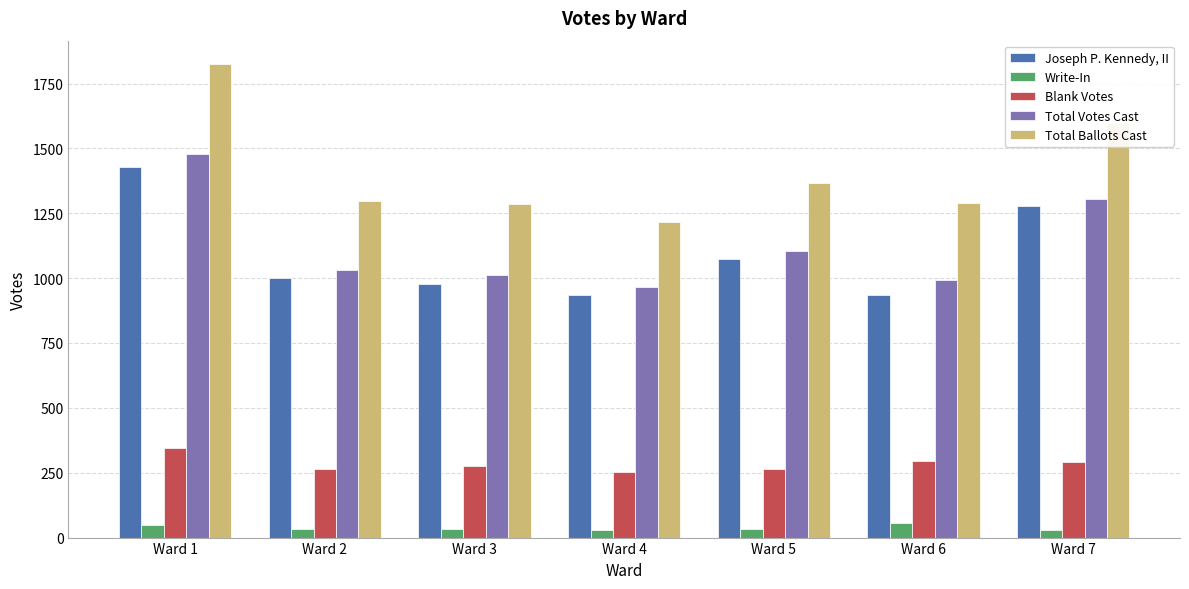

The value of Total Ballots Cast at Ward 2 is 332. True or false?

False